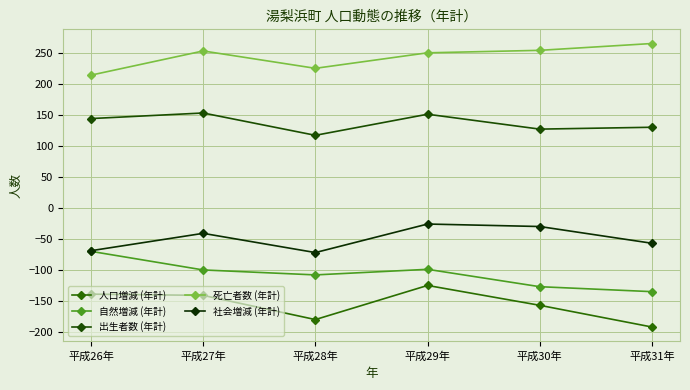

True or false: 社会増減 (年計) has a value of -72 at 平成28年.

True